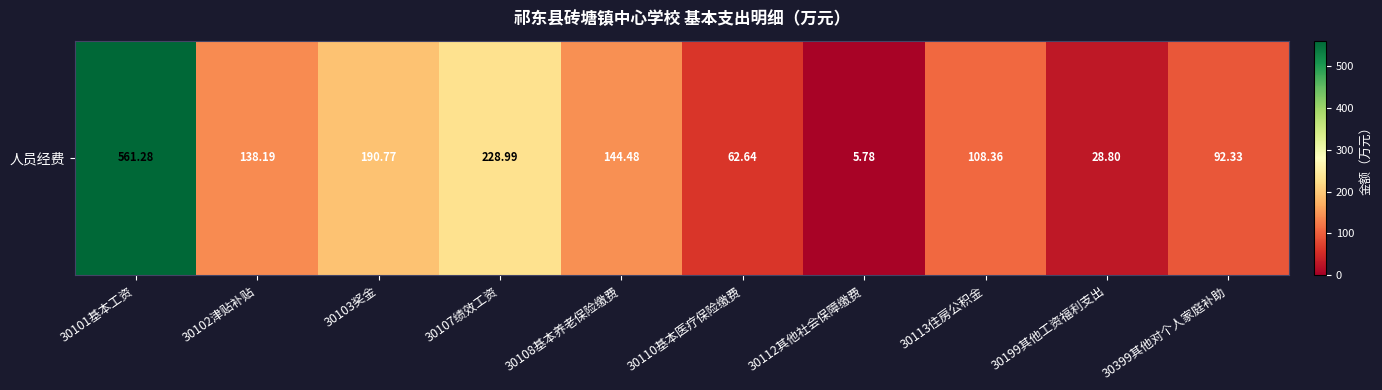

Reading left to right, what are all the values shown in this chart?

561.3	138.2	190.8	229.0	144.5	62.6	5.8	108.4	28.8	92.3